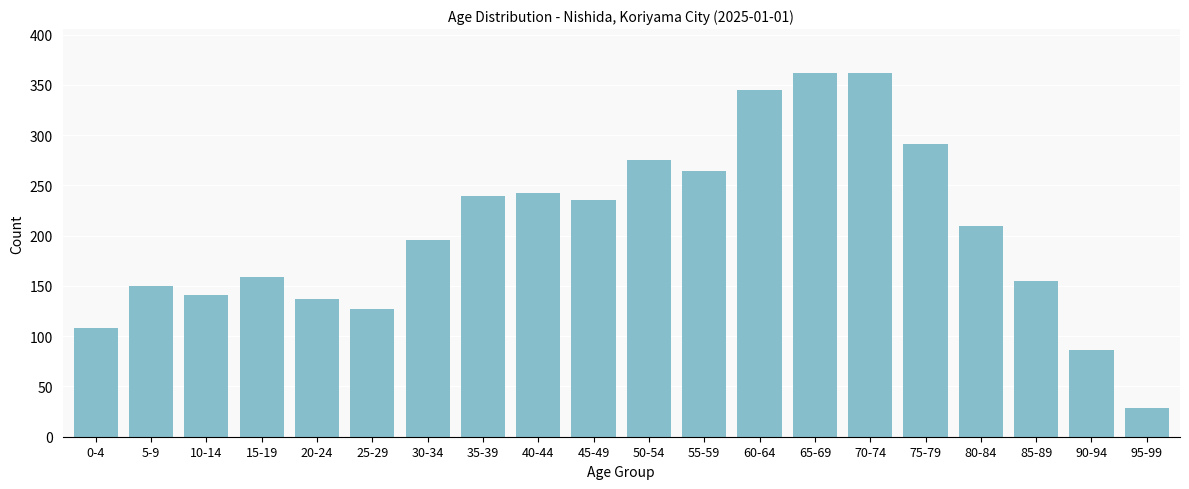

Reading right to left, what are all the values shown in this chart?

29	86	155	210	291	362	362	345	264	275	235	242	239	196	127	137	159	141	150	108